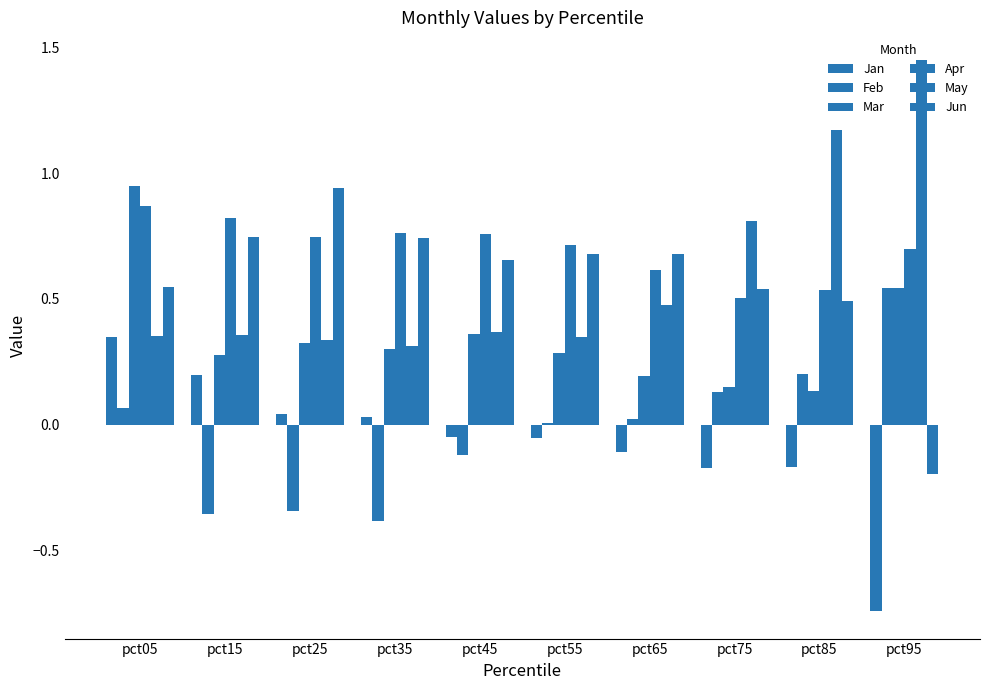

What is the sum of all Jan values?

-0.7